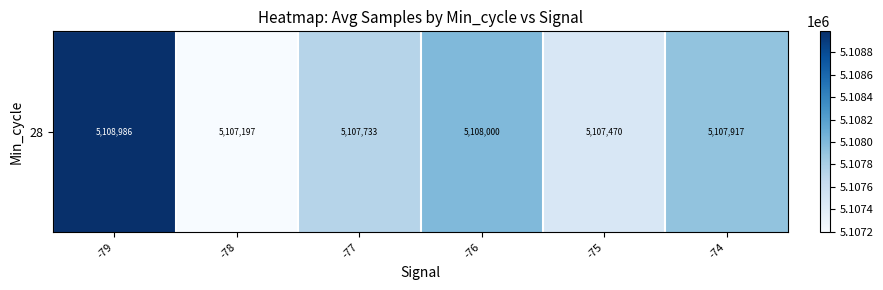

What is the minimum value shown in the chart?

5107197.0